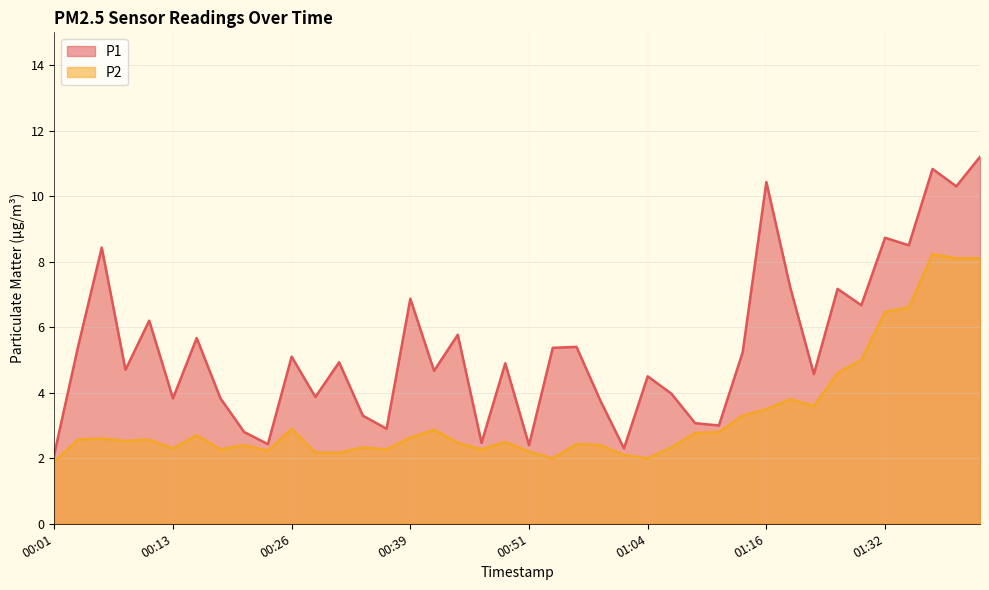

Where does the P1 series first go above 4?

00:04